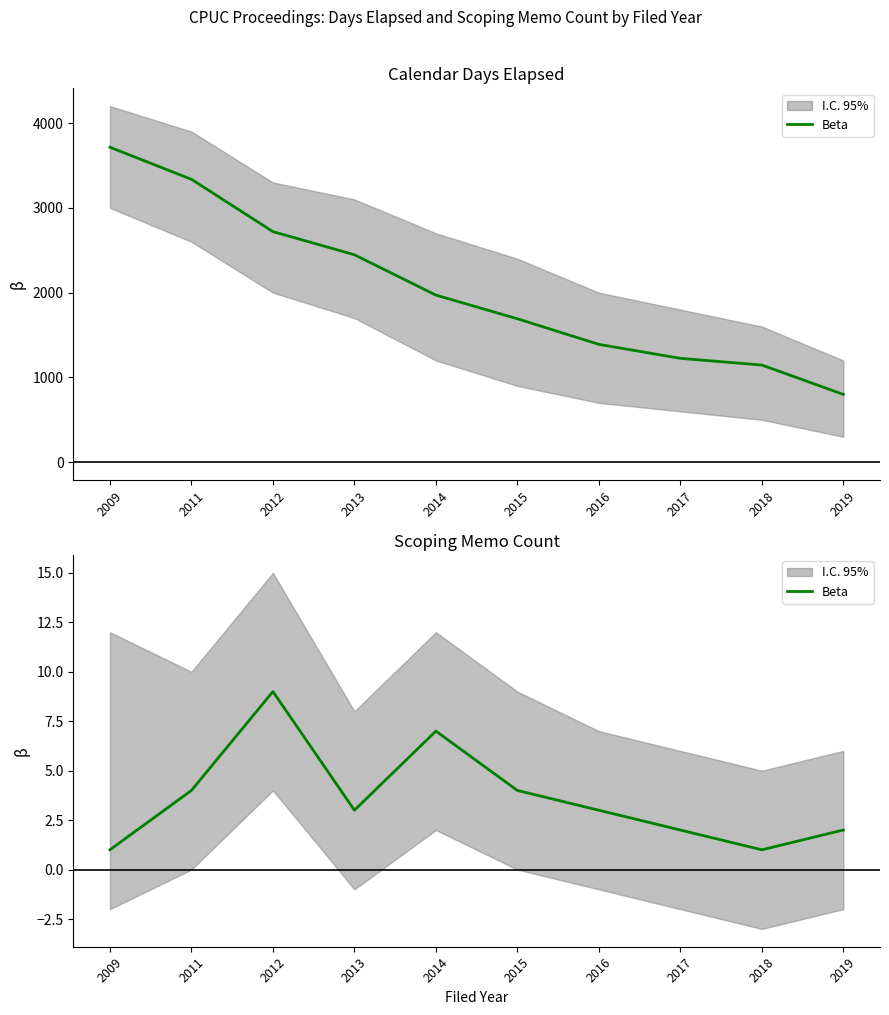

Approximately how many times larger is the value at 2009 compared to 2018?

1.0